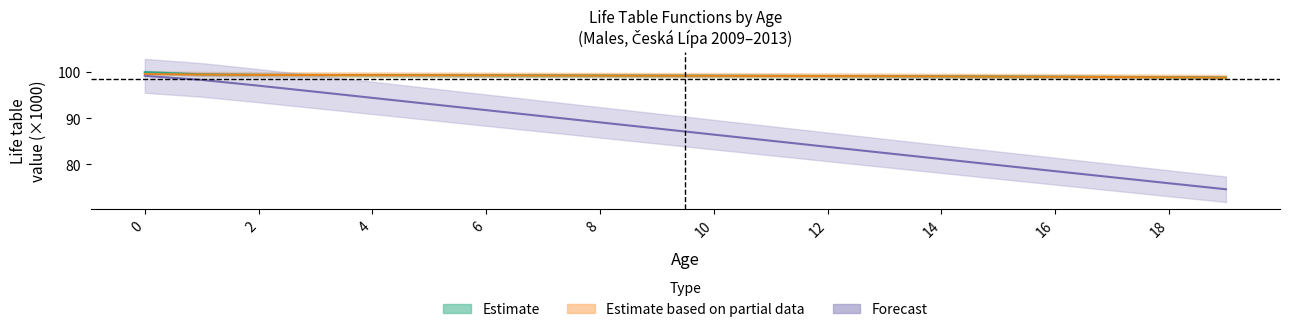

How many values in the ex series exceed 87?

10